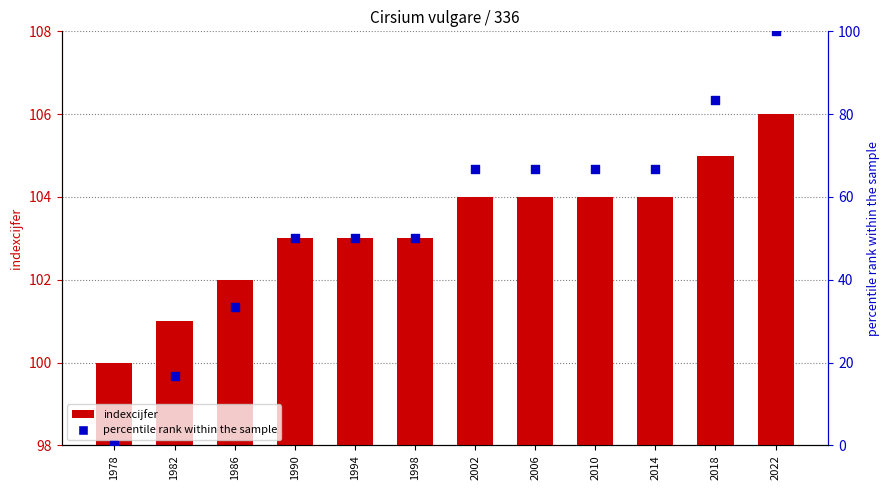

Is the value of indexcijfer at 2002 greater than the value of percentile rank within the sample at 2014?

Yes